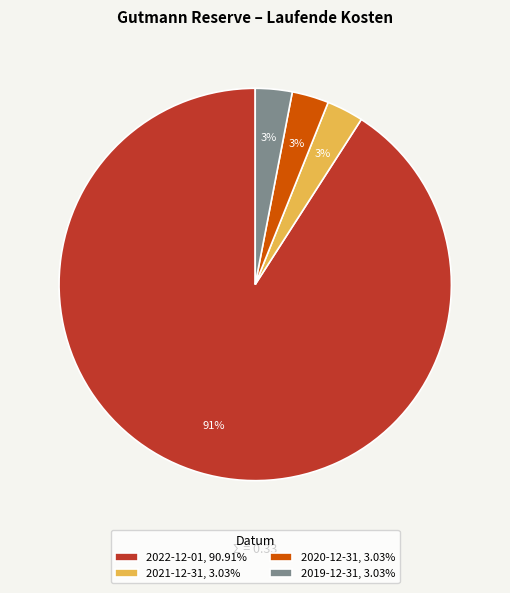

To the nearest percent, what is the average slice percentage?

25%